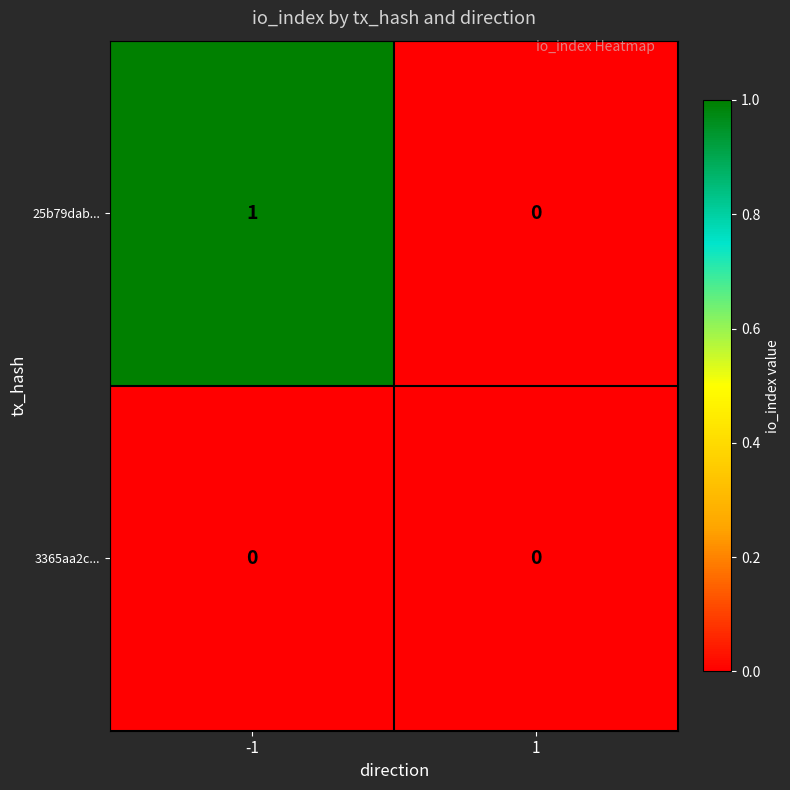

Which series has the largest range (max minus min)?

25b79dab...